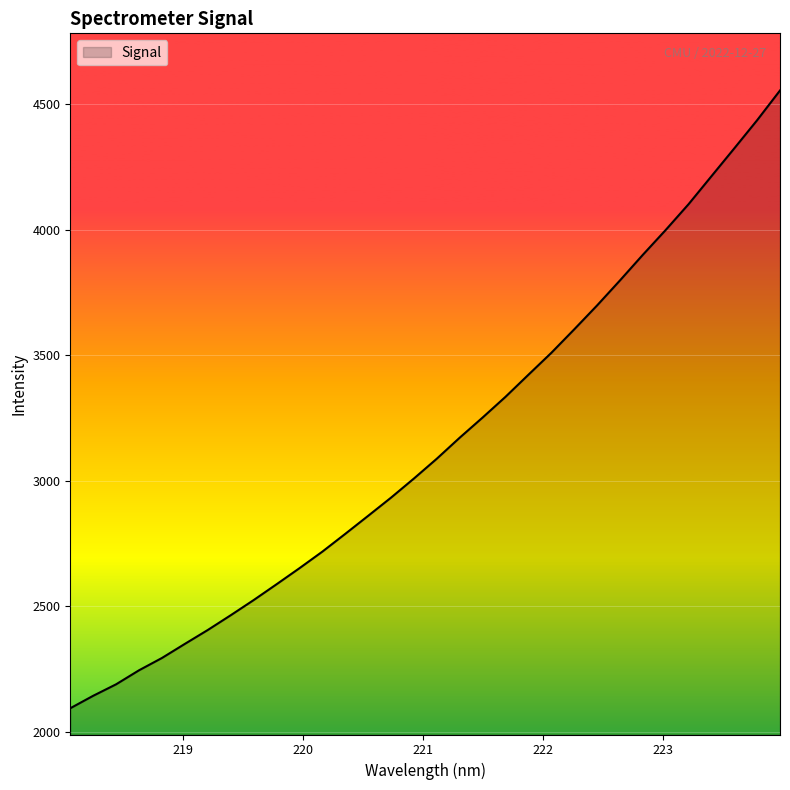

What is the minimum value shown in the chart?

2092.7